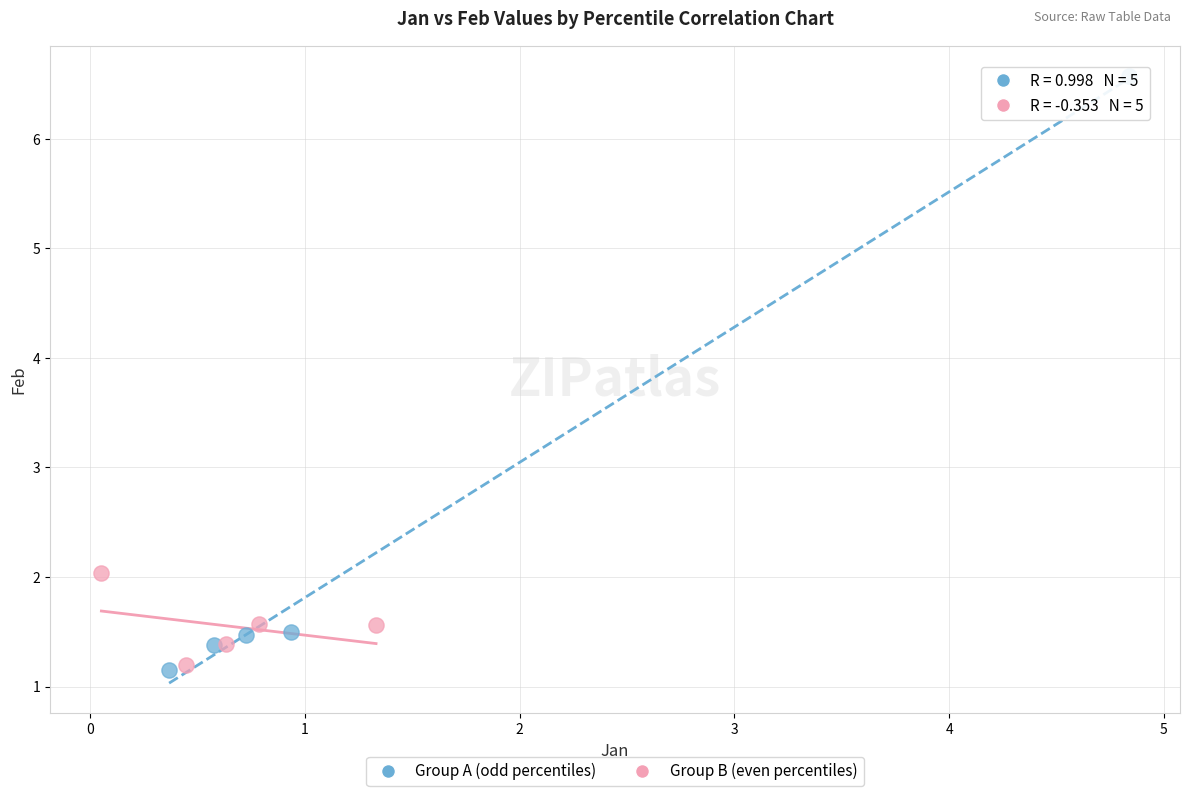

Which series has the widest spread of Y values?

Group A (odd percentiles)